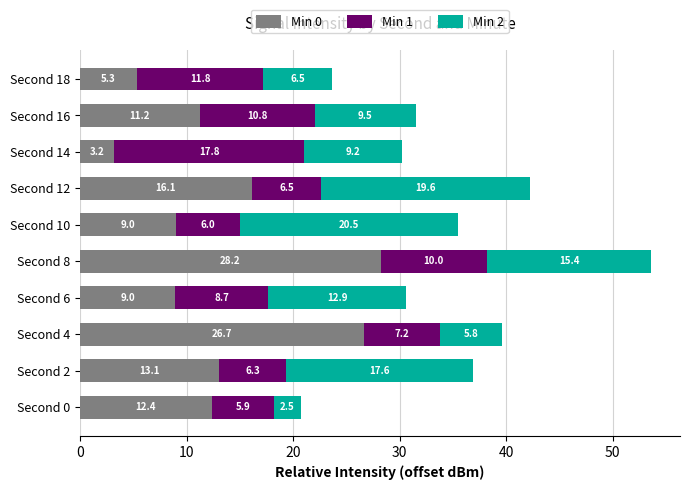

What is the total value across all series at Second 6?

30.6